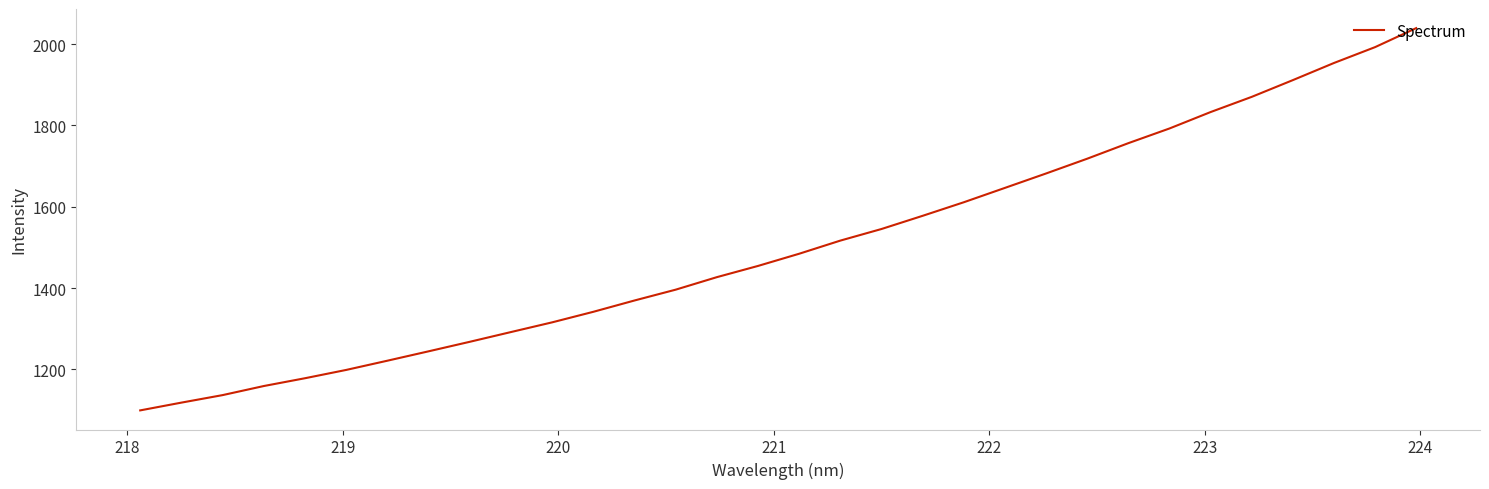

What is the difference between the maximum and minimum values?

940.7